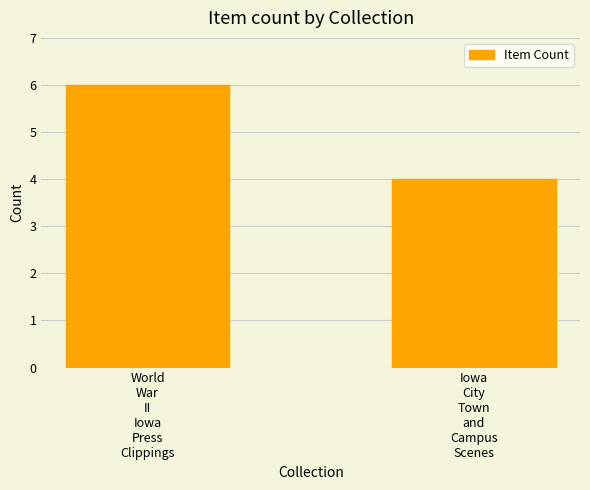

Rank the categories by value from highest to lowest.

World
War
II
Iowa
Press
Clippings, Iowa
City
Town
and
Campus
Scenes